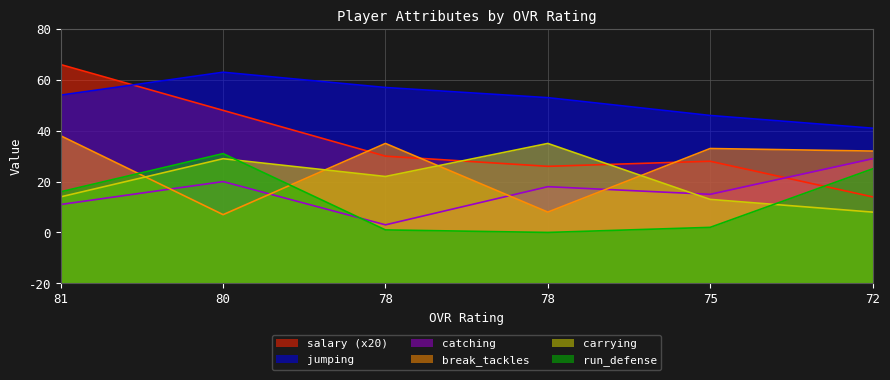

At which label is jumping closest to 72?

78